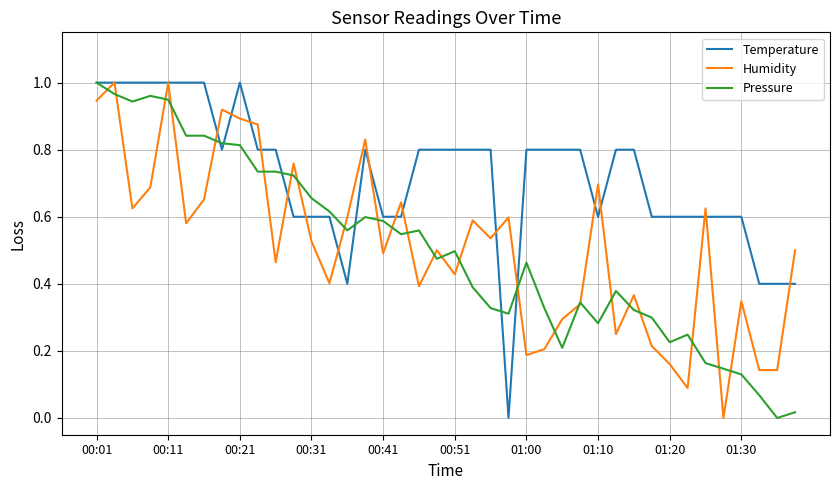

Which series has the largest total across all categories?

Temperature